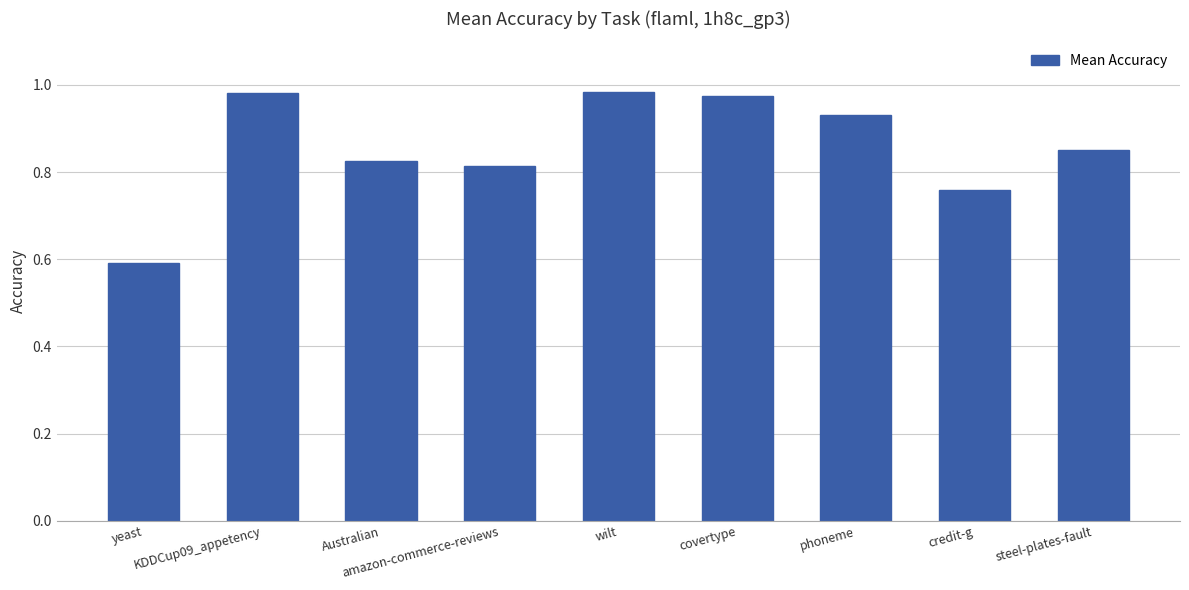

The chart shows a value of 1.2 at Australian. True or false?

False